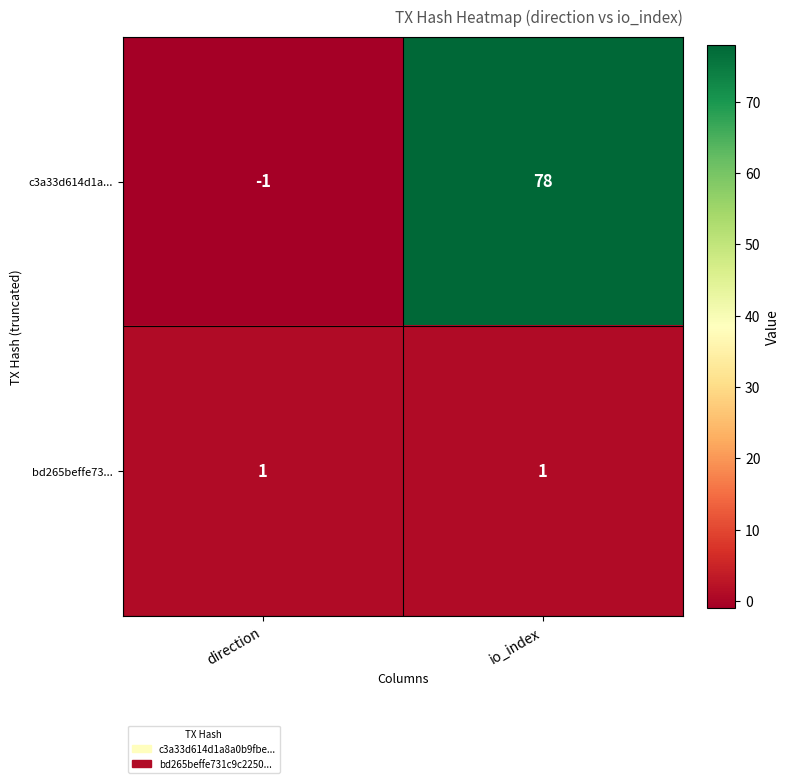

Reading right to left, what are all the values shown in this chart?

c3a33d614d1a...: 78	-1
bd265beffe73...: 1	1